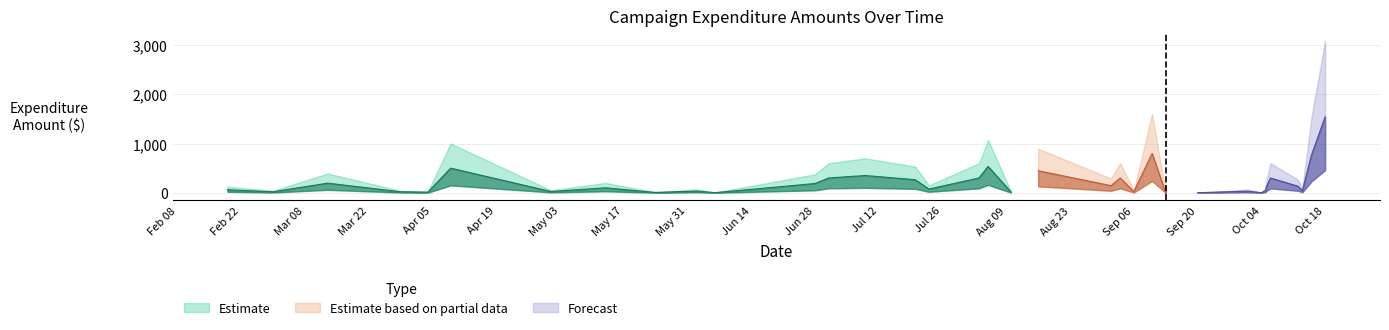

How many interior local valleys does the amount_upper series have?

14